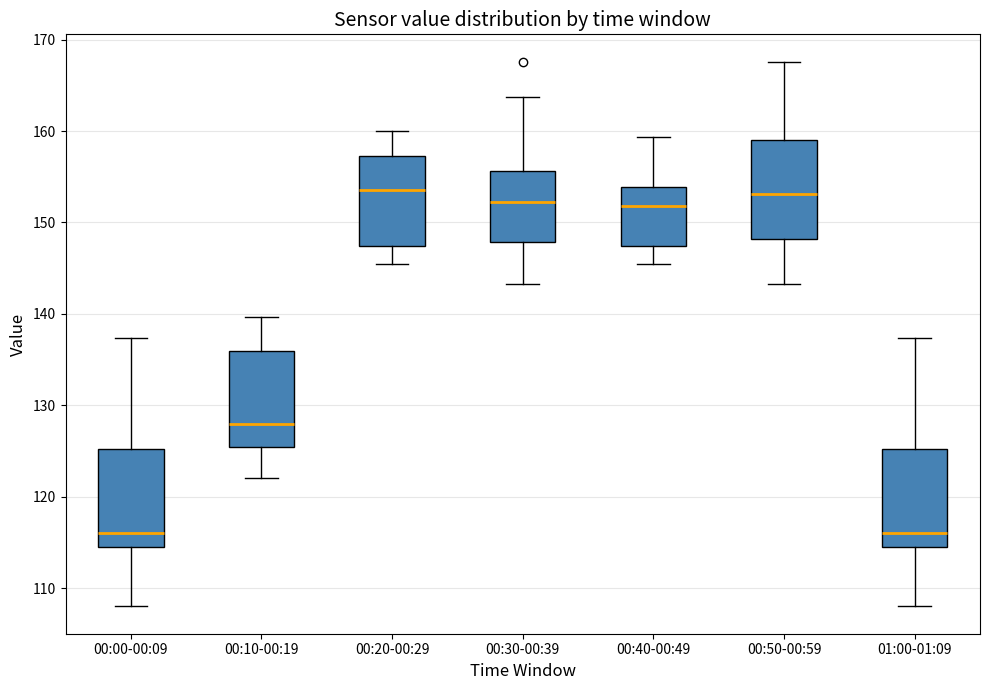

Where does the upper whisker of the box for 00:50-00:59 end on the y-axis? The values are not printed on the chart, so give them approximately, as read against the axis.

168